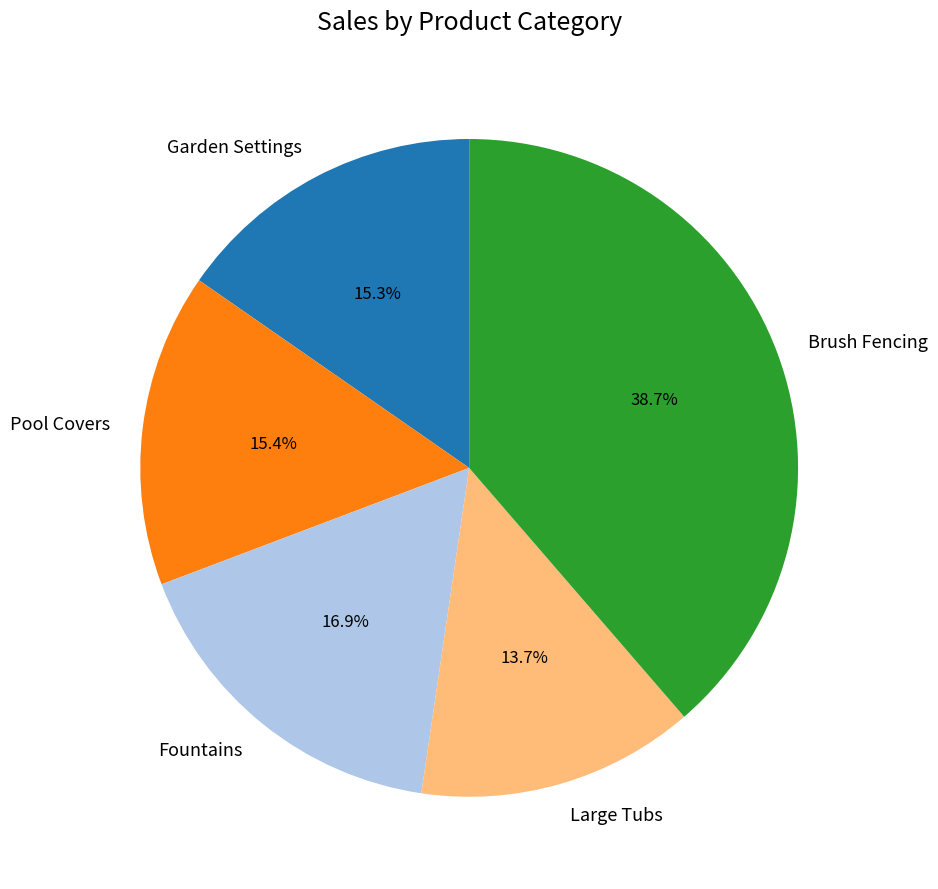

Does any single category account for the majority?

No